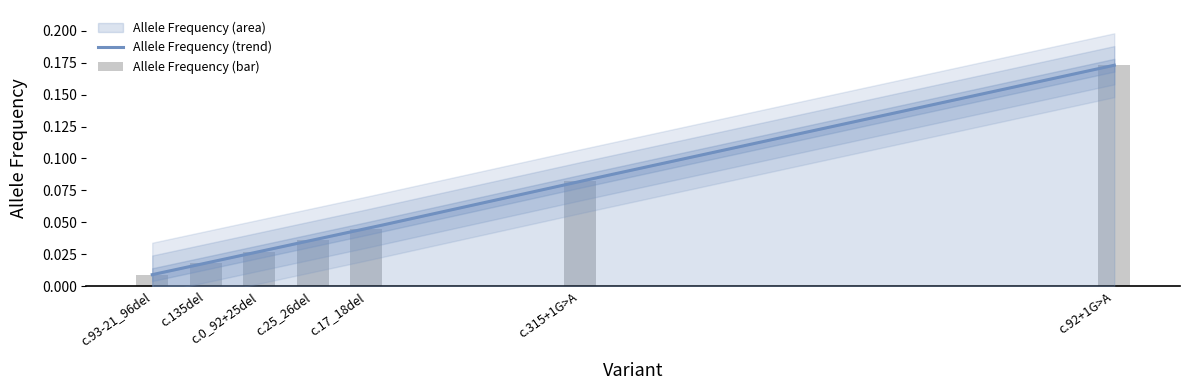

What is the greatest value displayed?

0.2